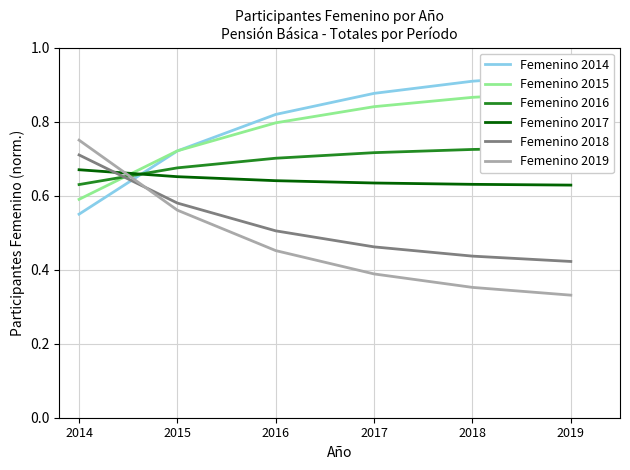

What is the value of the Femenino 2019 point at the 5th from the left?

0.4